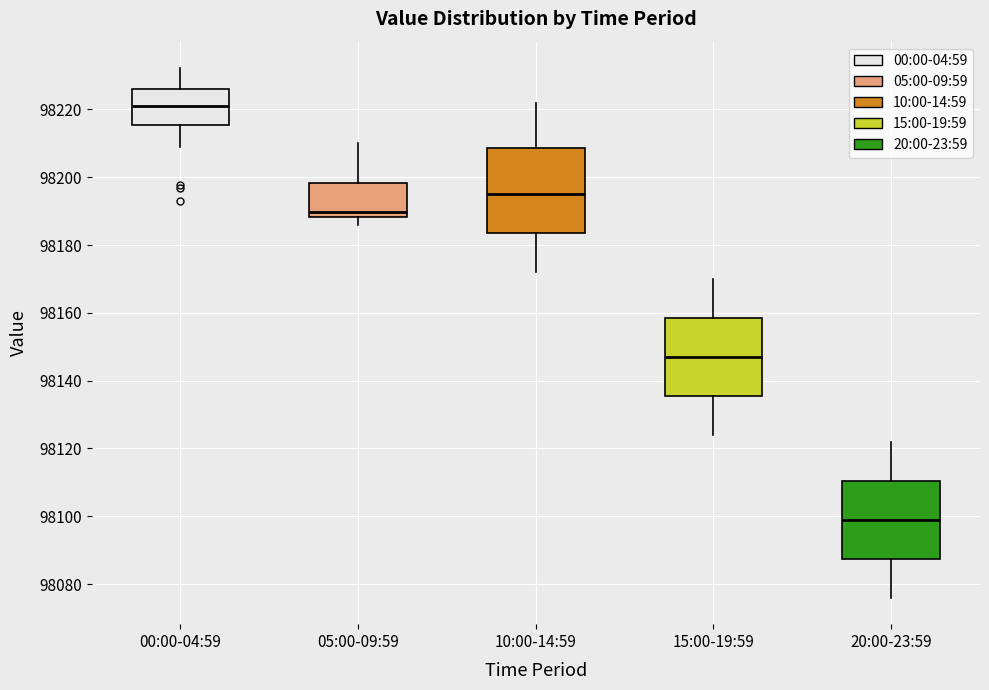

Comparing the boxes themselves (not the whiskers), which one is the tallest?

10:00-14:59